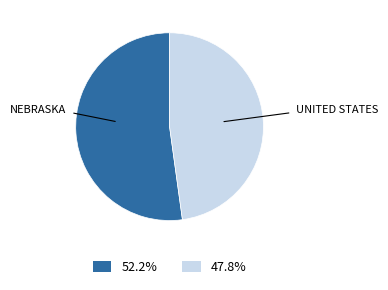

Is there a majority slice in this chart?

Yes